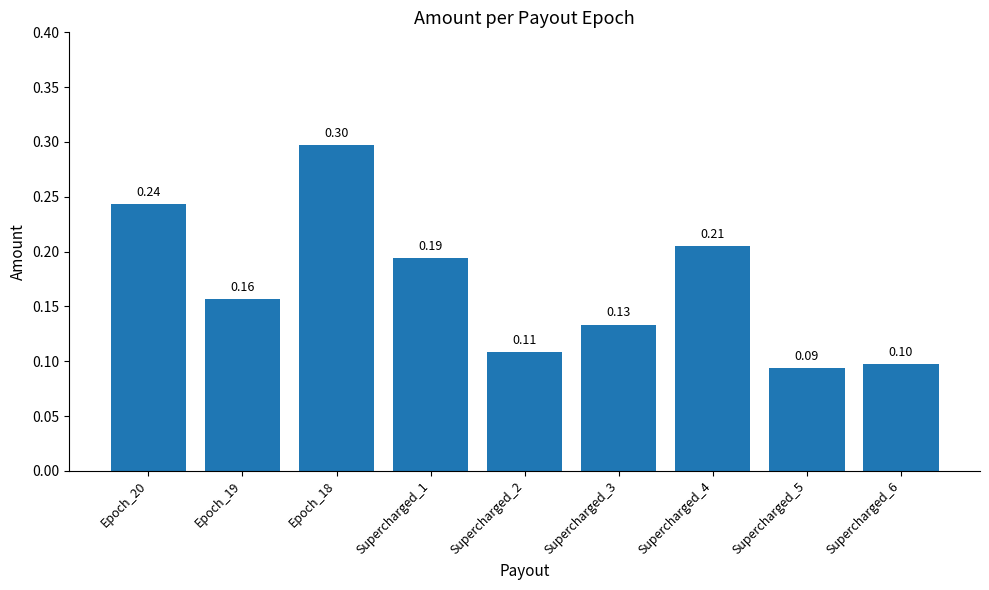

How many values are between 0 and 1?

9